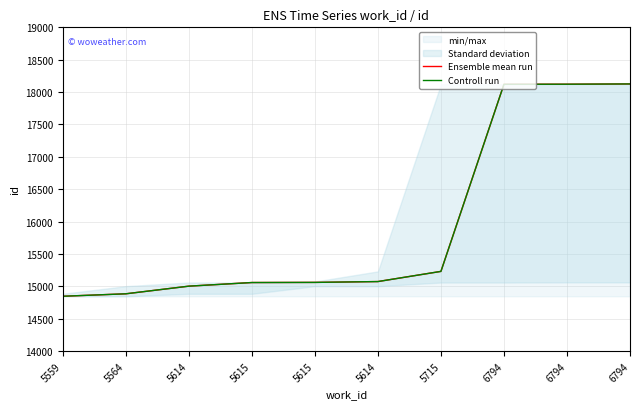

What is the sum of all Controll run values?

159536